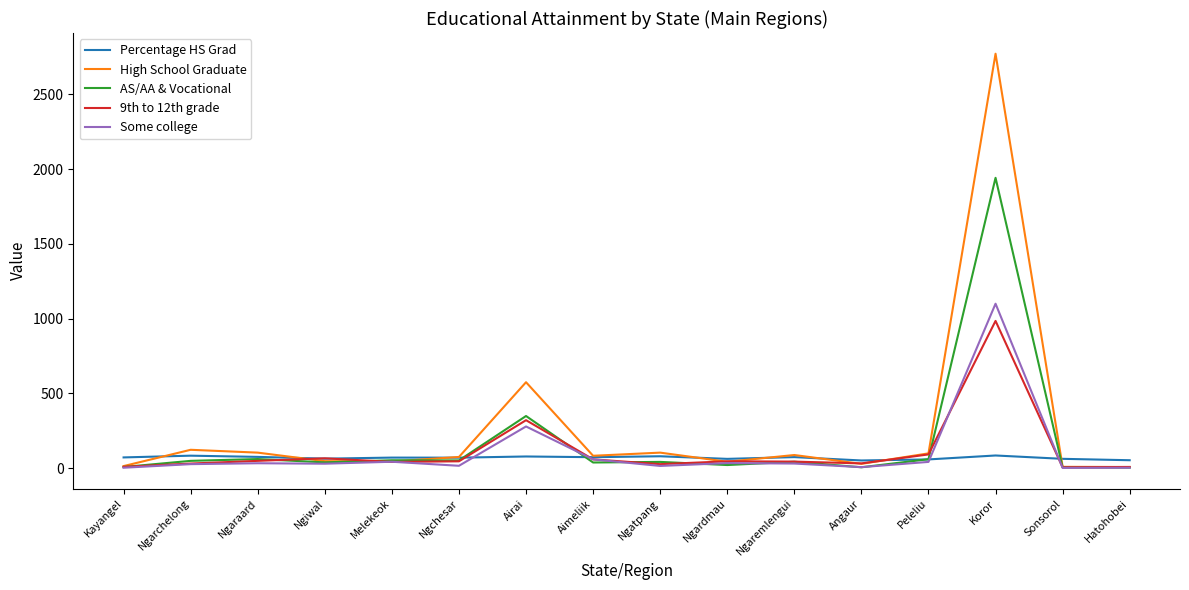

At which category is the sum across all series the highest?

Koror